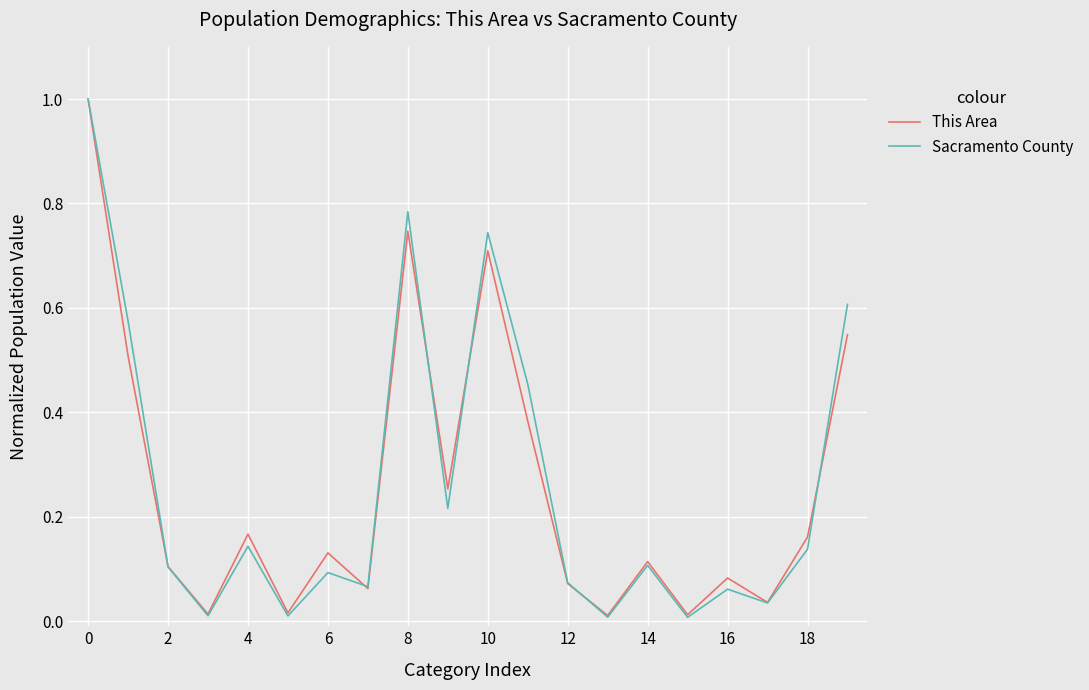

Which series has the largest range (max minus min)?

Sacramento County